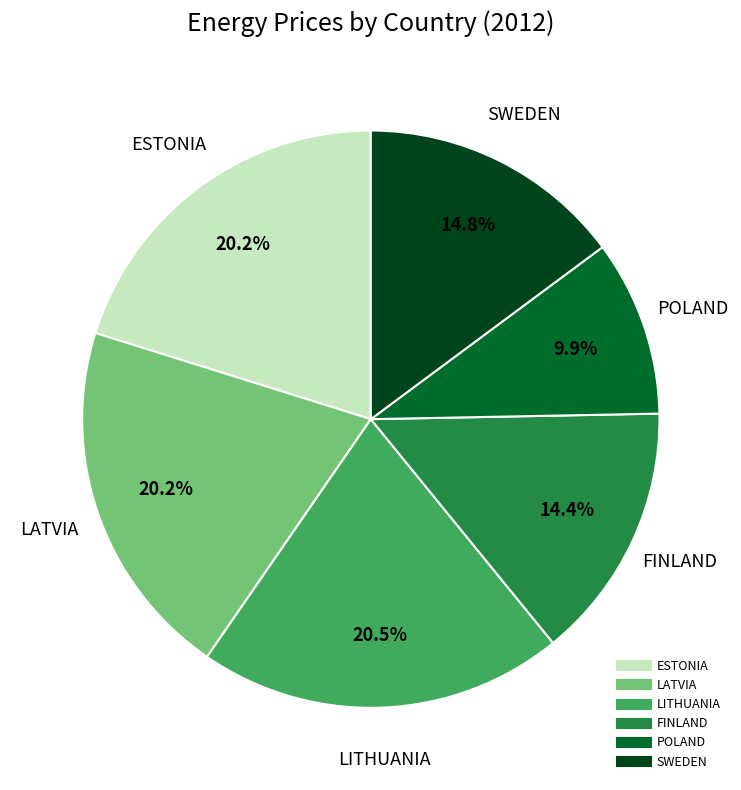

Combined, do FINLAND and LATVIA account for over 50%?

No